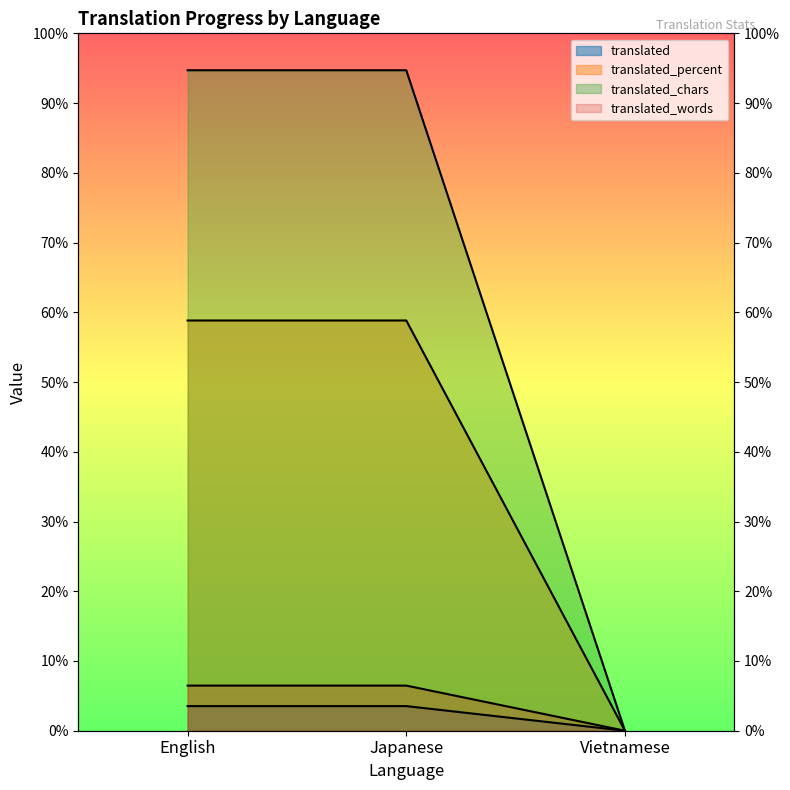

What is the difference between the highest and lowest values at Japanese?

155